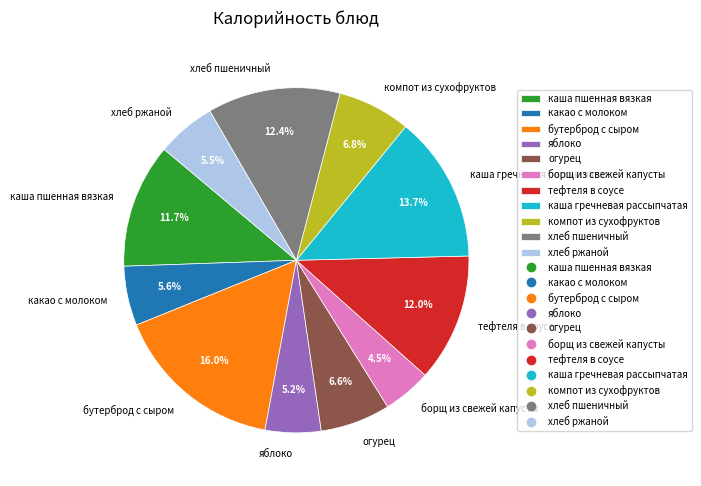

Does any single category account for the majority?

No